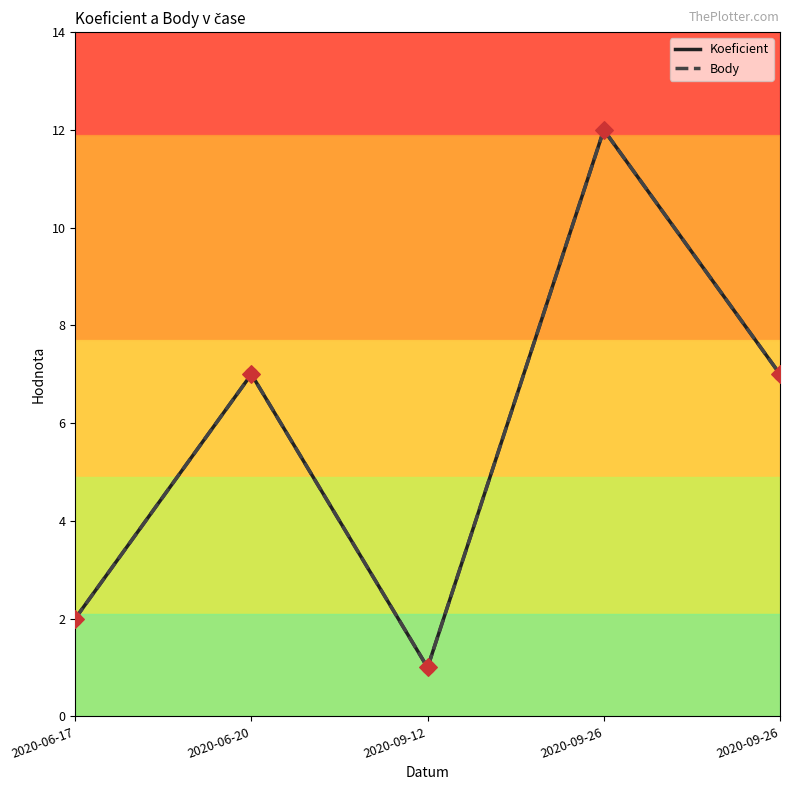

What is the total value across all series at 2020-09-26?

24